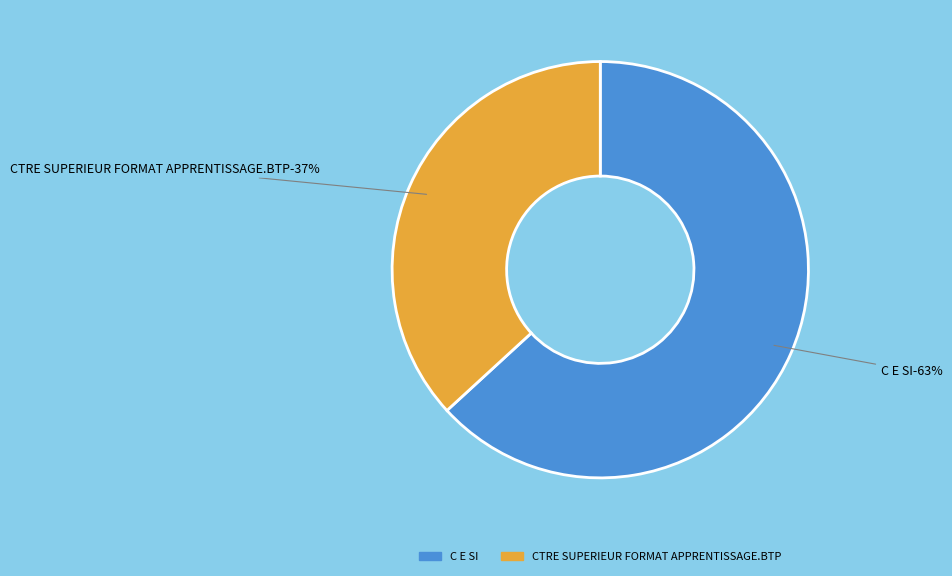

To the nearest percent, what percentage of the pie is C E SI?

63%